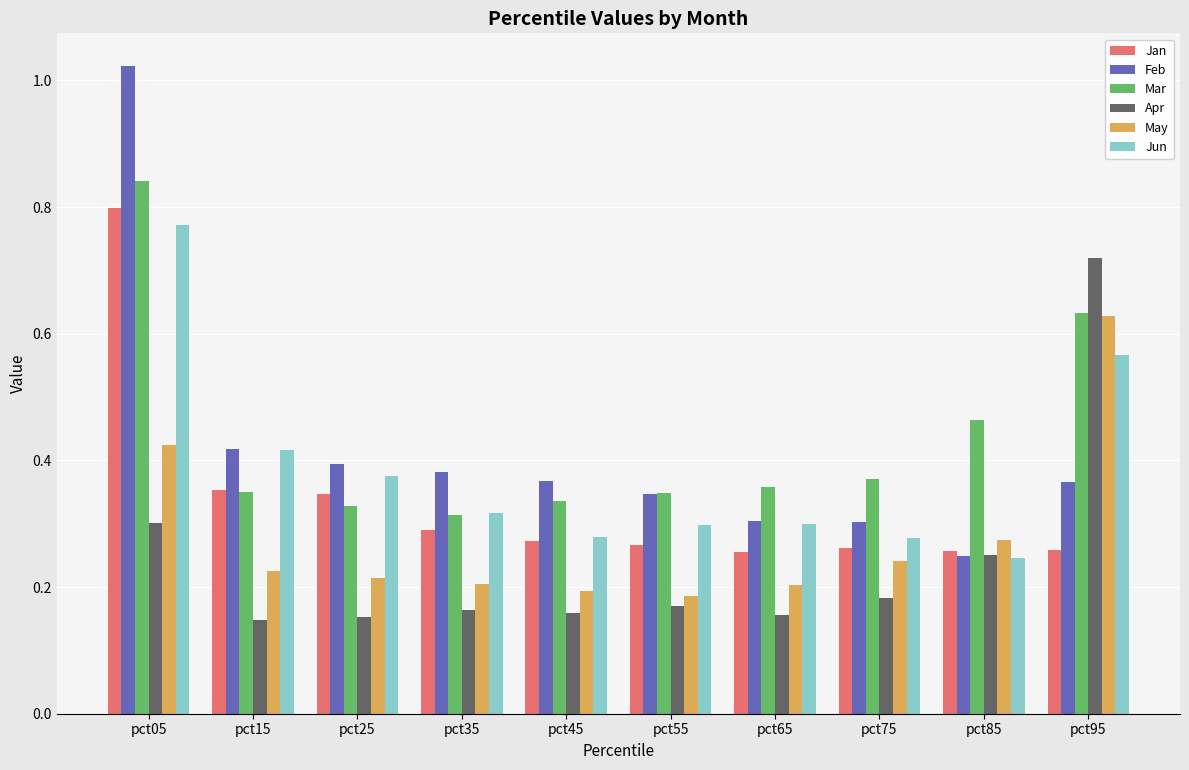

At which category does the chart reach its peak across all series?

pct05